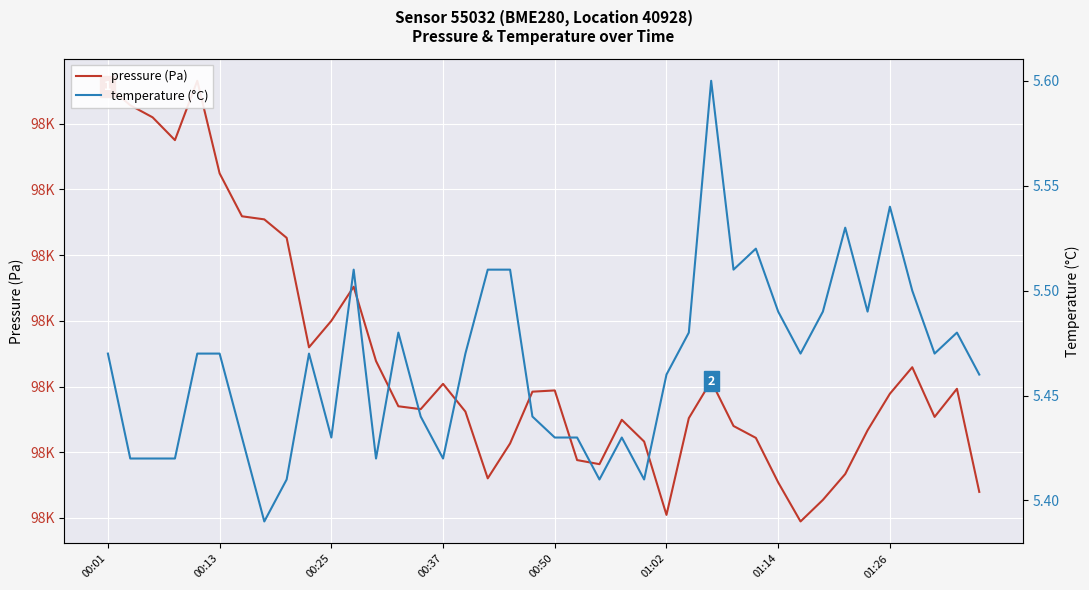

Where is pressure (Pa) nearest to the value 97813?

11